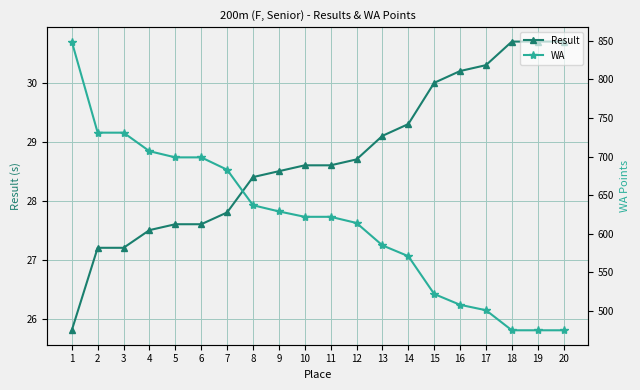

Which series has the largest total across all categories?

WA